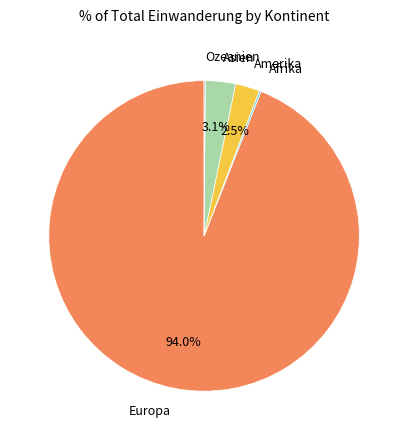

Is there any slice that represents more than half of the pie?

Yes